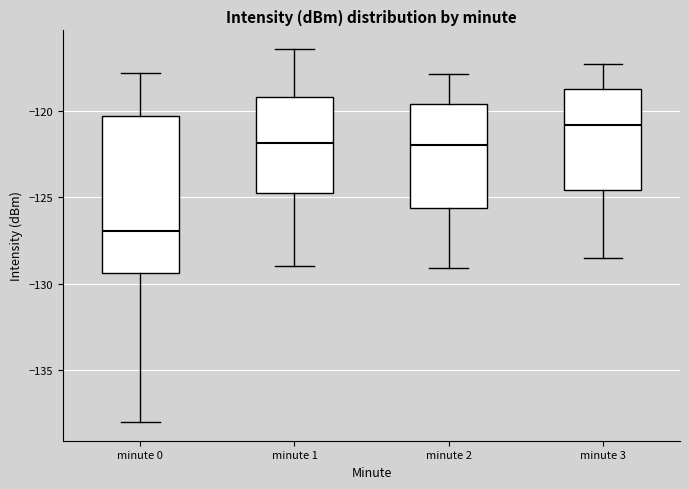

Which box's median line is the highest?

minute 3